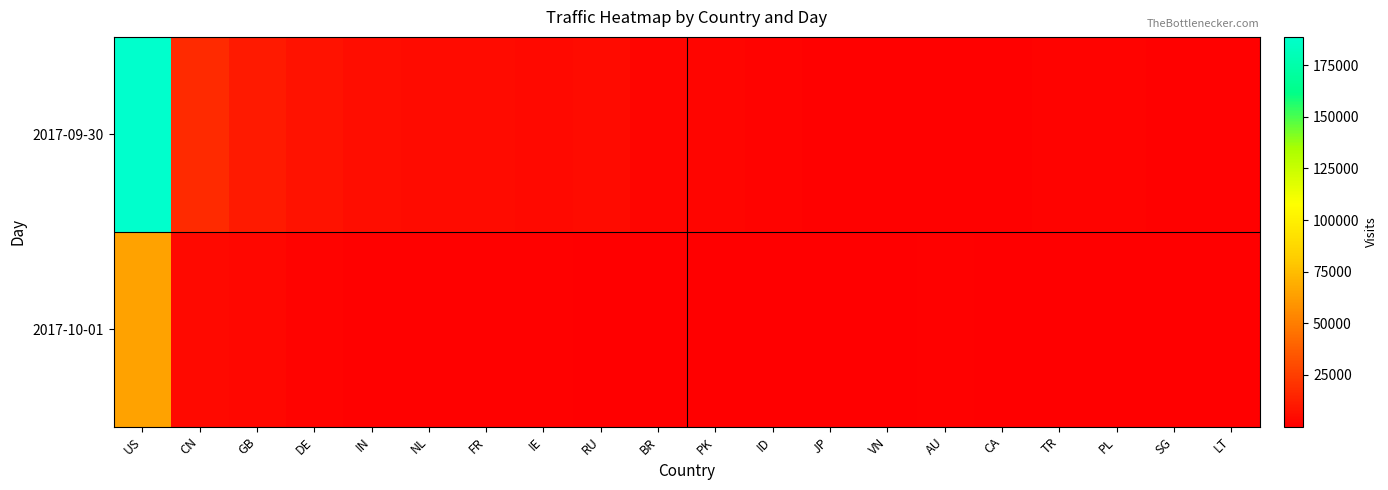

Reading left to right, extract all data points from this chart.

2017-09-30: US=188637	CN=17384	GB=10694	DE=7749	IN=5902	NL=5189	FR=5170	IE=4155	RU=4612	BR=2523	PK=2511	ID=1817	JP=1508	VN=1500	AU=1232	CA=1506	TR=1970	PL=1563	SG=1271	LT=1144
2017-10-01: US=64166	CN=3871	GB=3452	DE=1713	IN=1128	NL=1486	FR=1349	IE=1365	RU=719	BR=644	PK=47	ID=674	JP=629	VN=562	AU=827	CA=545	TR=57	PL=310	SG=394	LT=345